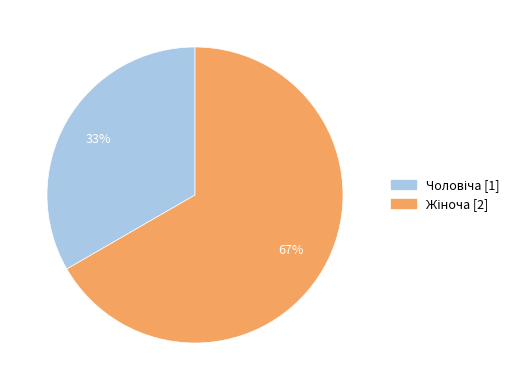

Is there a majority slice in this chart?

Yes